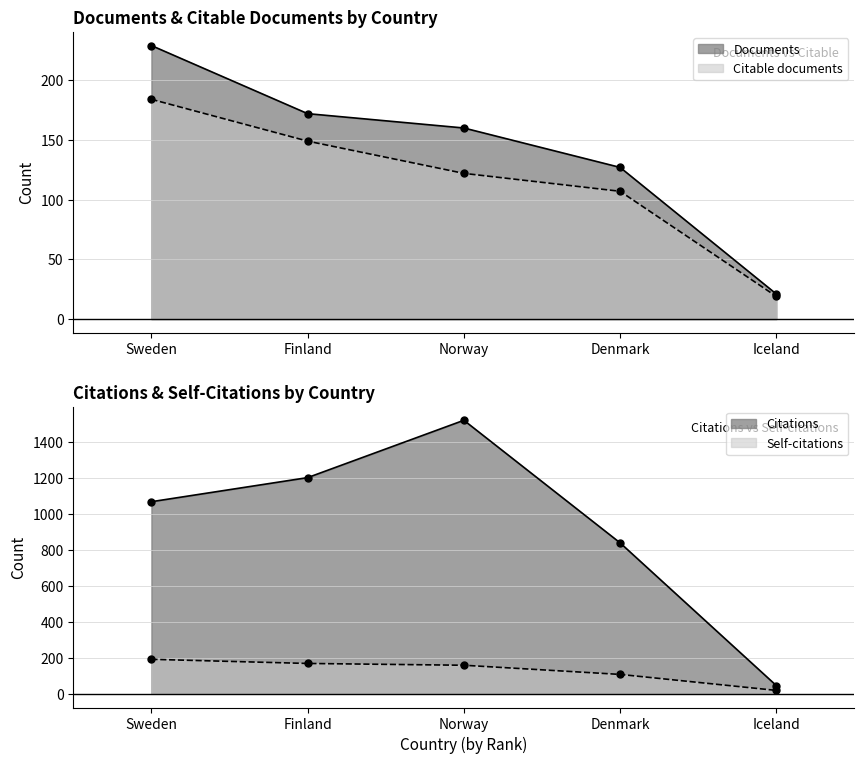

What position from the left is Finland?

2